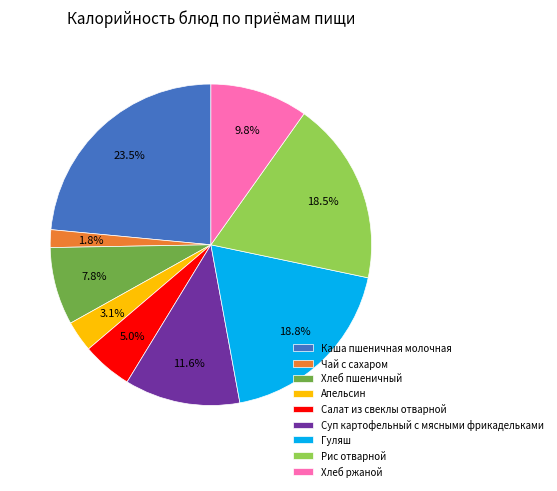

Which has a higher value, Салат из свеклы отварной or Чай с сахаром?

Салат из свеклы отварной